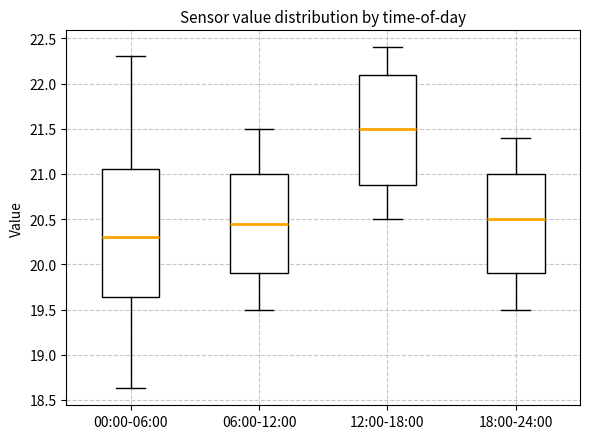

Where does the lower whisker of the box for 06:00-12:00 end on the y-axis? The values are not printed on the chart, so give them approximately, as read against the axis.

19.50